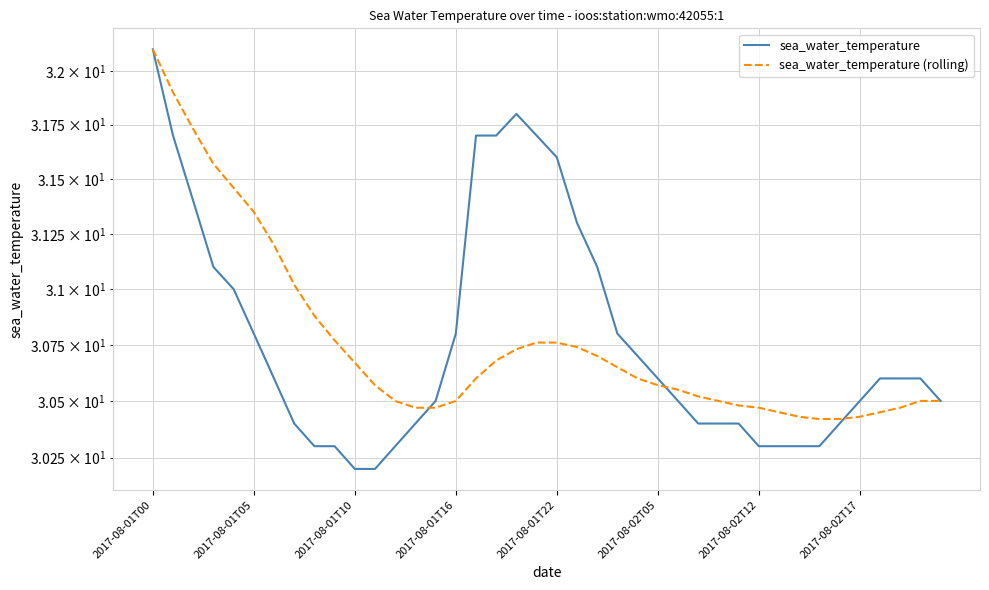

What is the value of the sea_water_temperature point at the 25th from the left?

30.7